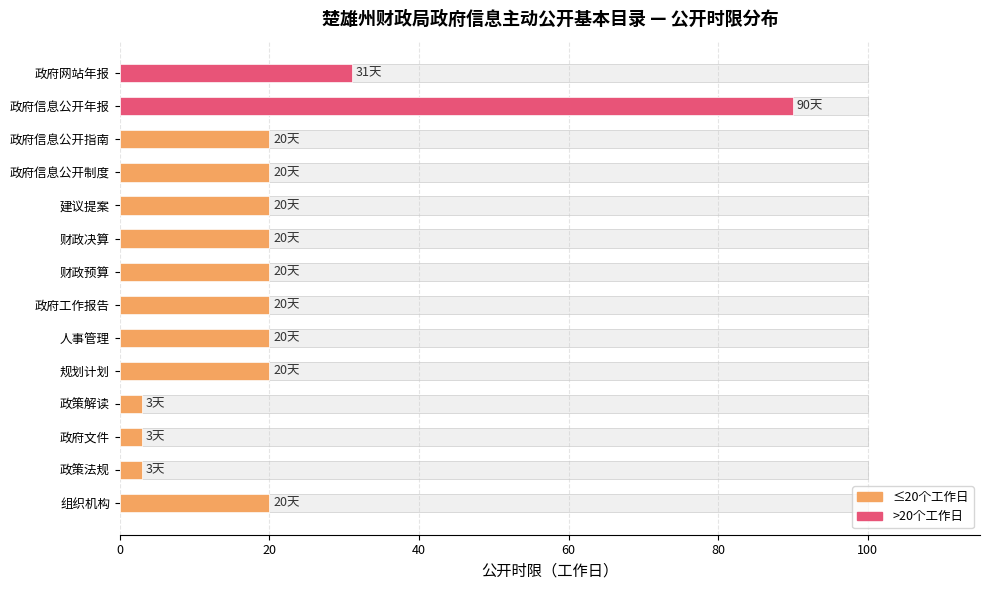

Where does the data first go above 20?

政府信息公开年报